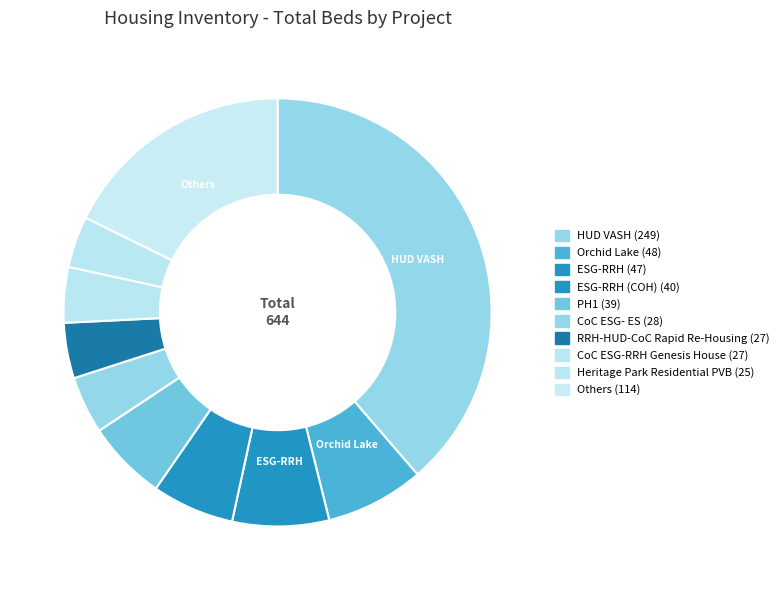

Count the number of slices in the pie.

10